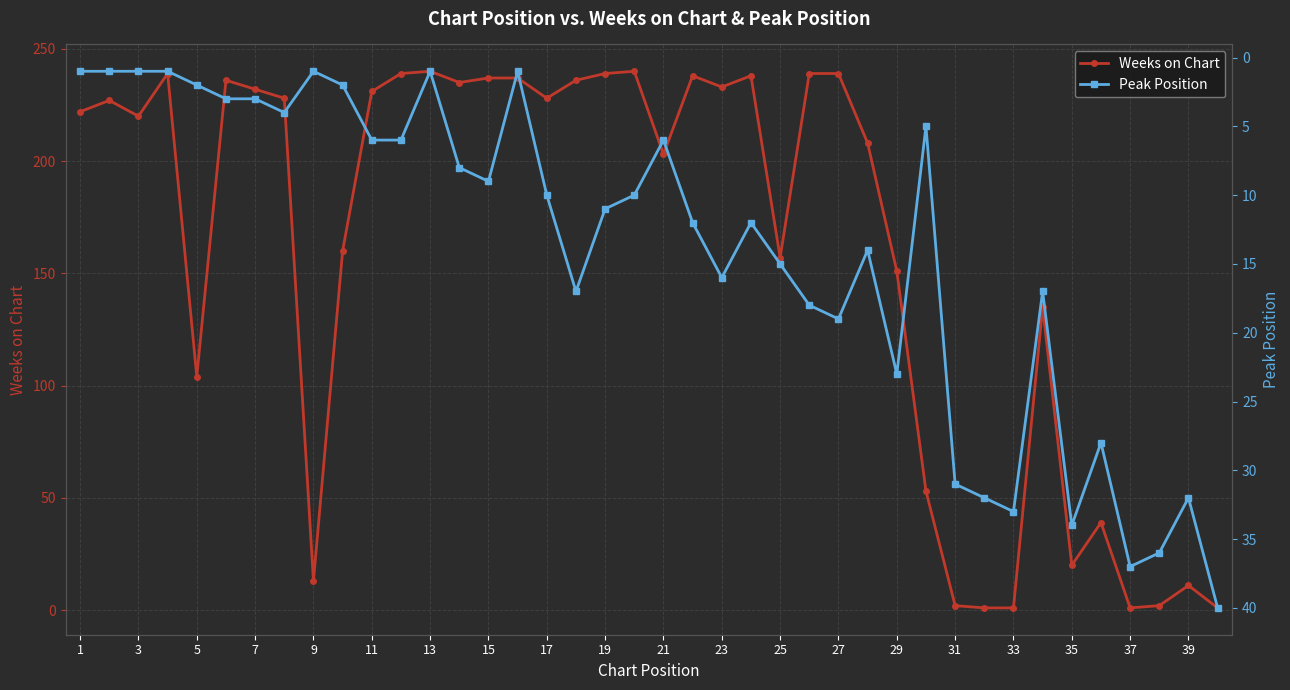

Rank the series by their average value, from highest to lowest.

Weeks on Chart, Peak Position